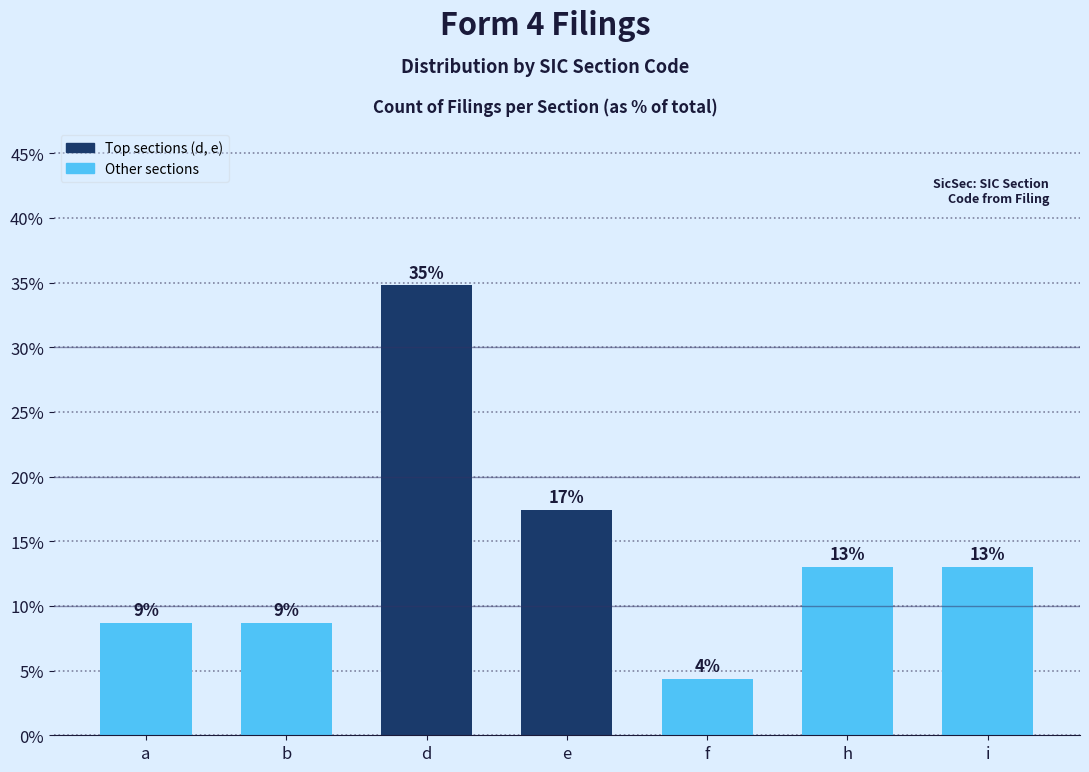

Where does the data first go above 13?

d